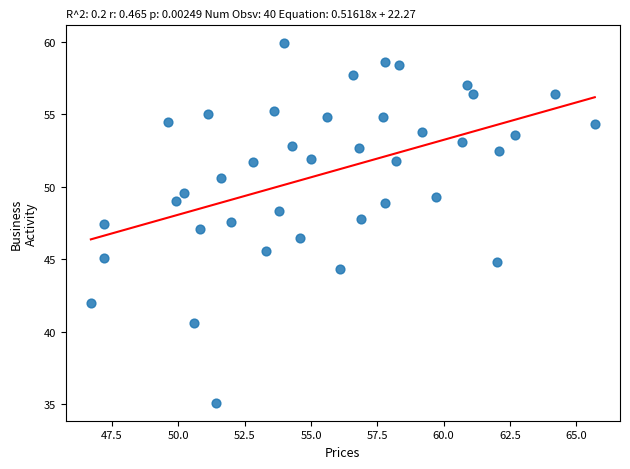

What is the range of X values (max minus min)?

19.0